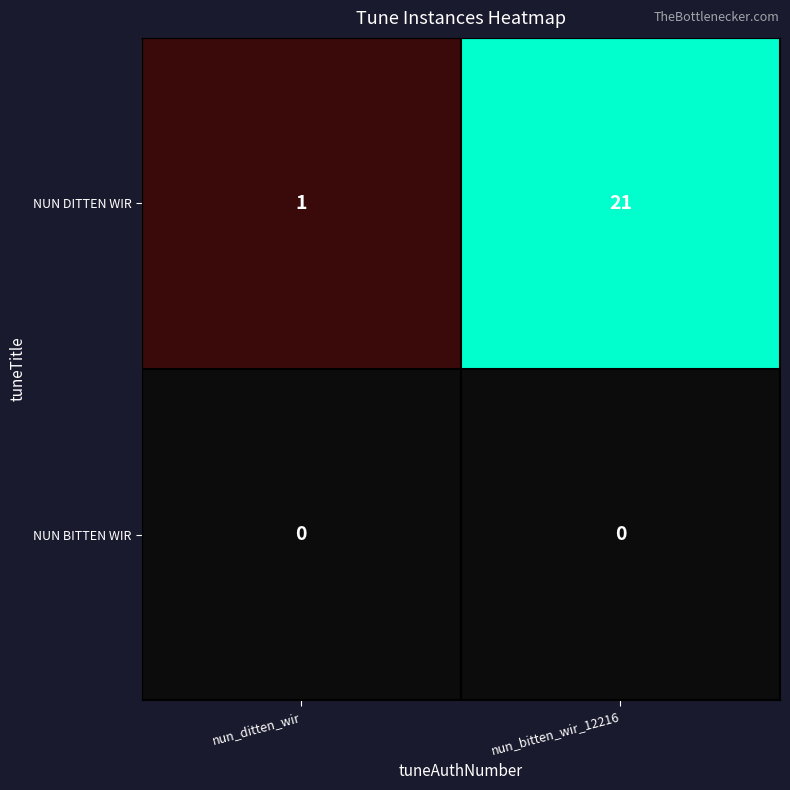

What is the total value across all series at nun_ditten_wir?

1